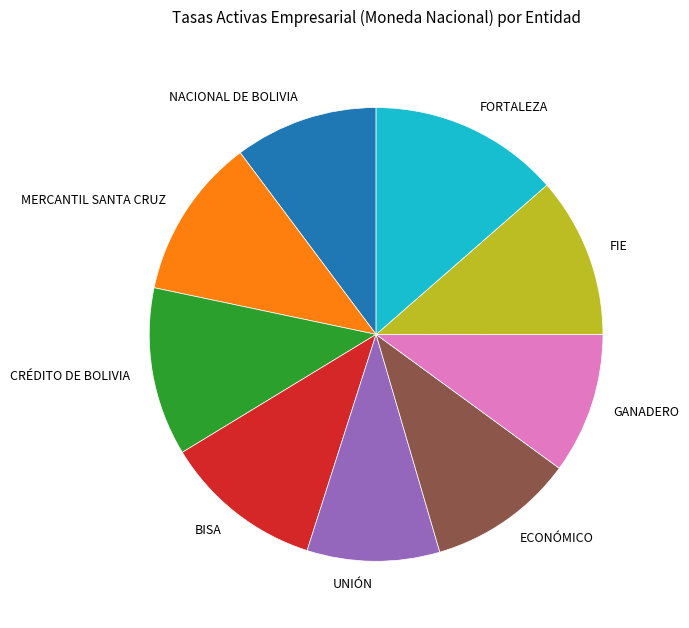

Count the number of slices in the pie.

9